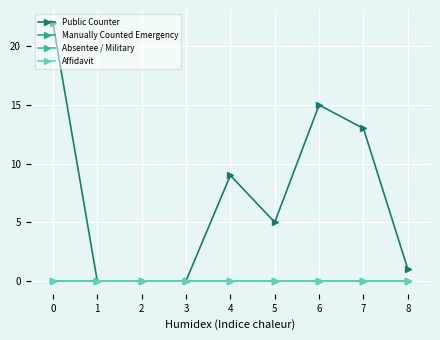

What is the difference between the Public Counter values at 2 and 5?

5